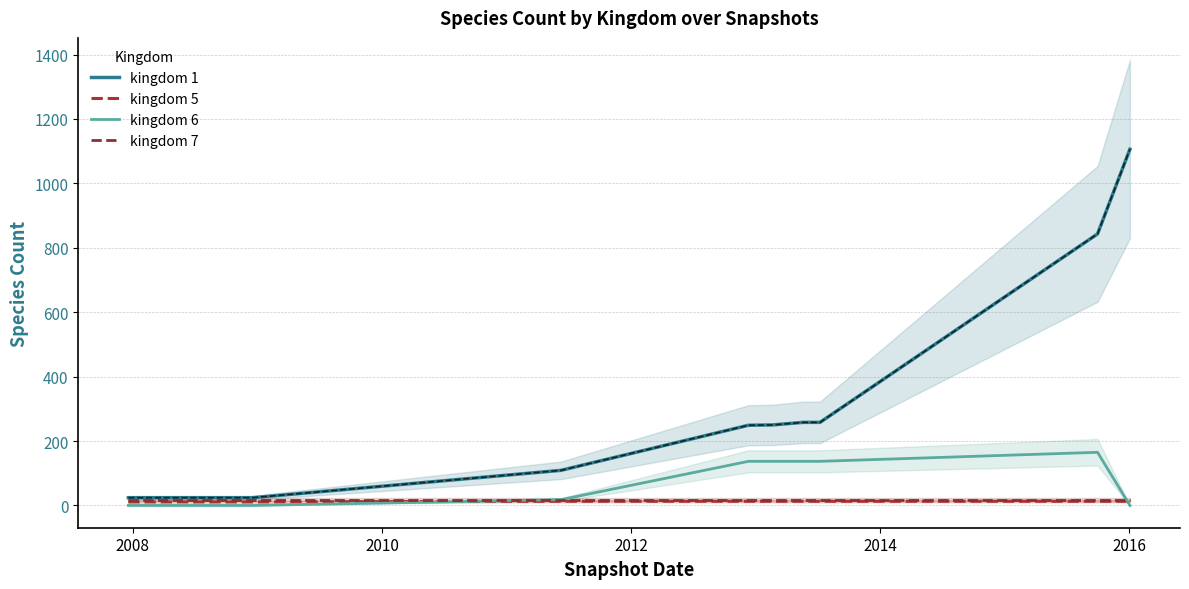

List the series in order of their peak value, lowest first.

kingdom 5, kingdom 7, kingdom 6, kingdom 1